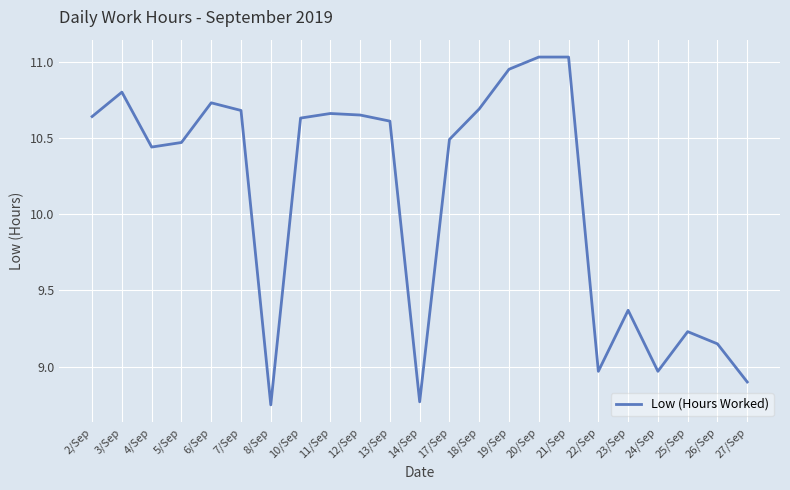

True or false: the data has more than 0 interior local peaks.

True